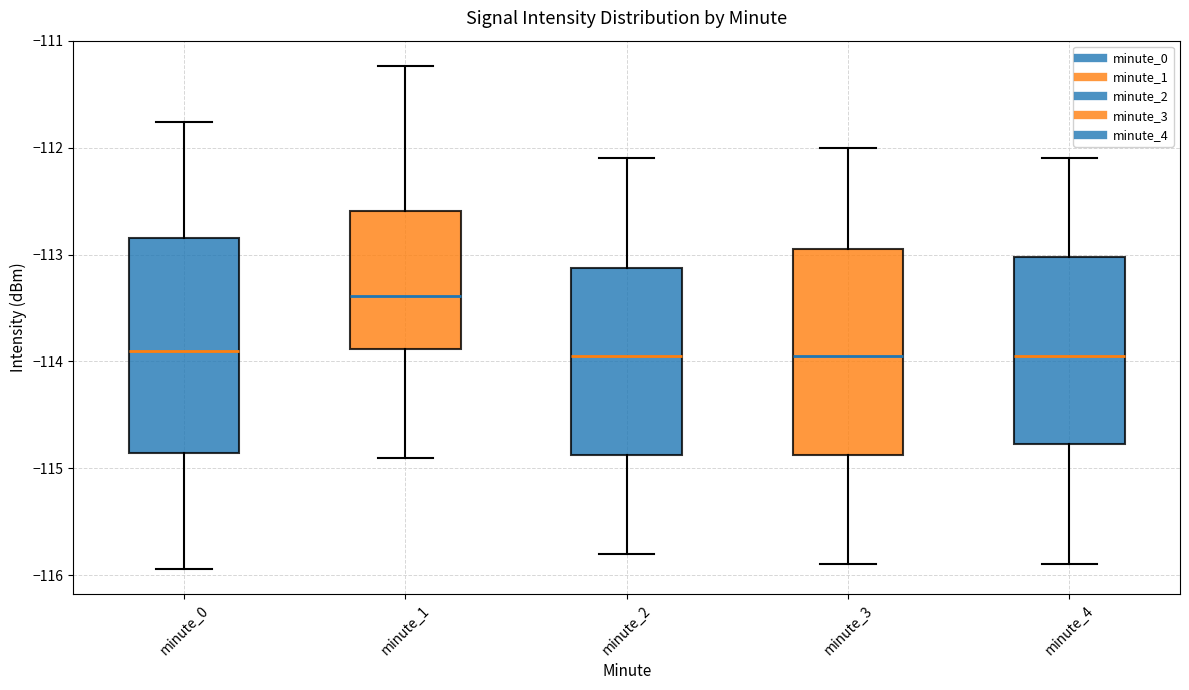

Which box's median line is the highest?

minute_1